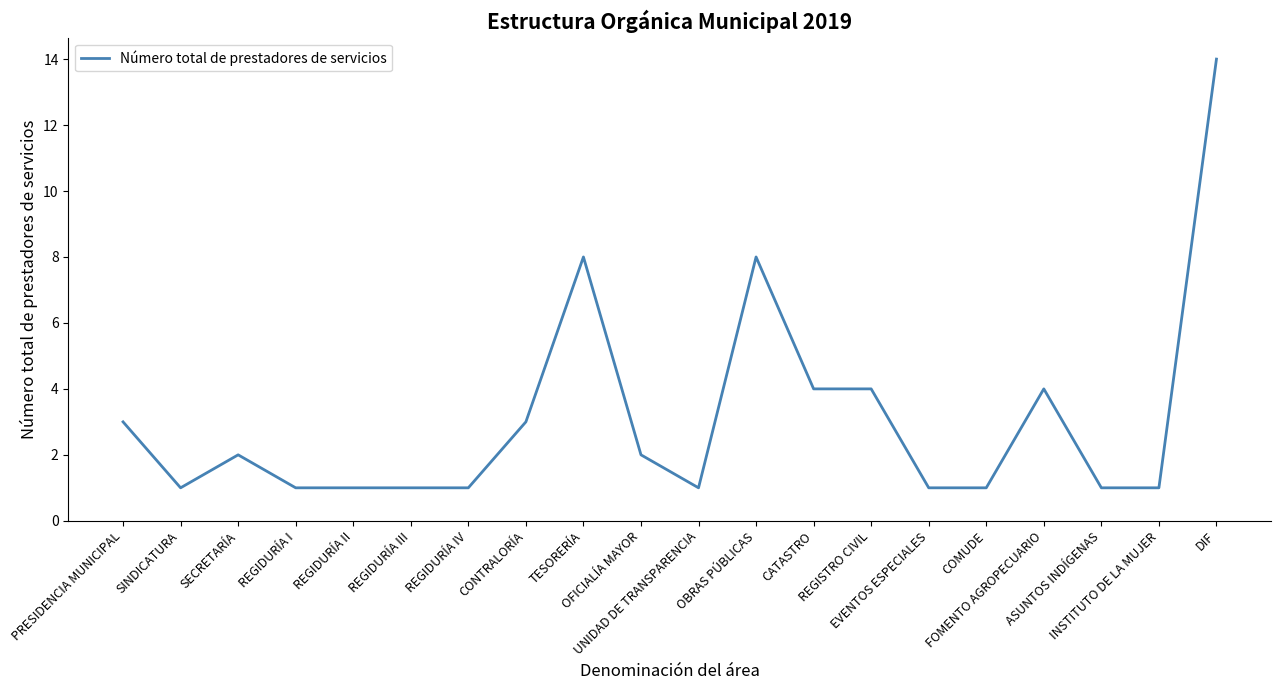

What is the maximum value shown in the chart?

14